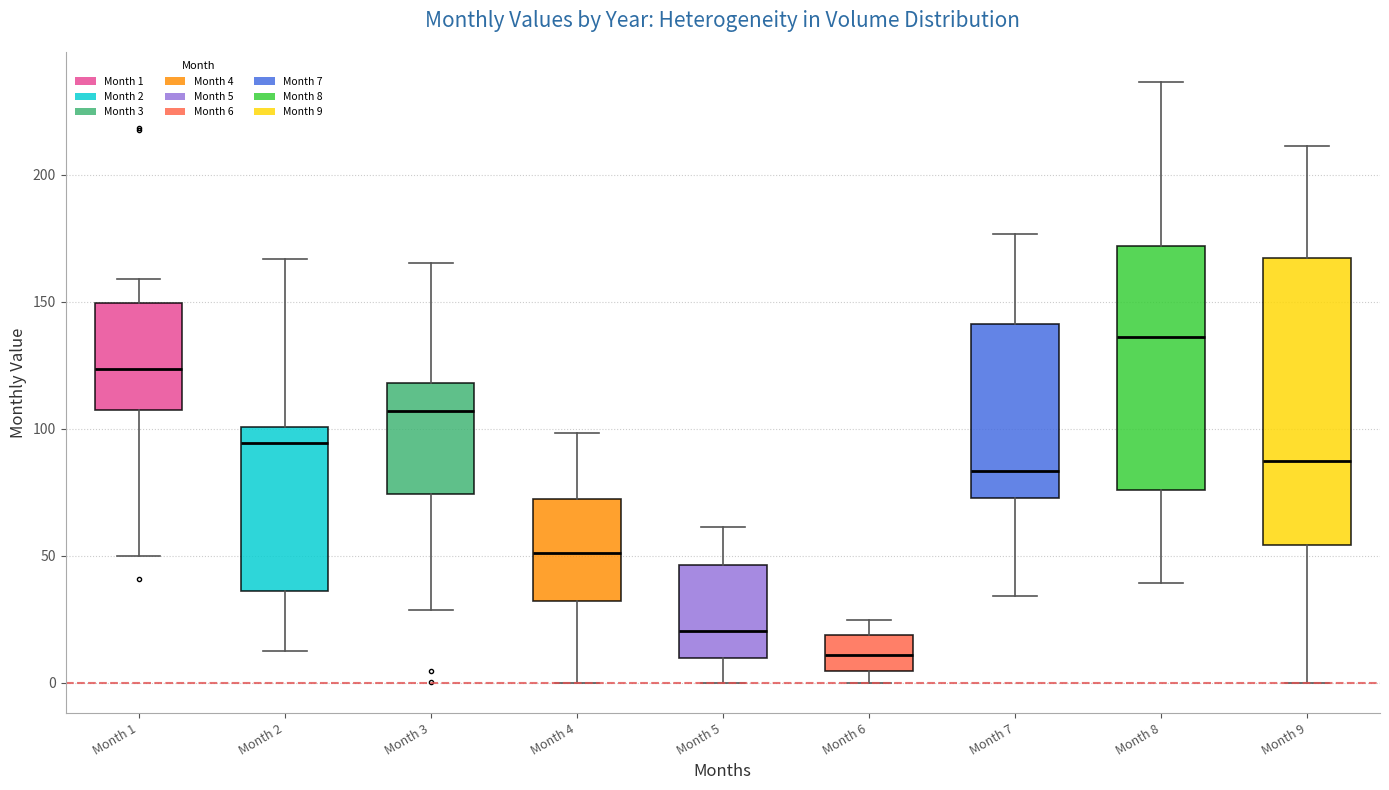

Reading left to right, transcribe this box plot: for each box, give where its median line is, the range the box spans, and where its two whiskers end, as read against the y-axis. The values are not printed on the chart, so give them approximately, as read against the axis.

Month 1: median 125, box 105 to 150, whiskers 50 to 160
Month 2: median 95, box 35 to 100, whiskers 15 to 165
Month 3: median 105, box 75 to 120, whiskers 30 to 165
Month 4: median 50, box 30 to 70, whiskers 0 to 100
Month 5: median 20, box 10 to 45, whiskers 0 to 60
Month 6: median 10, box 5 to 20, whiskers 0 to 25
Month 7: median 85, box 75 to 140, whiskers 35 to 175
Month 8: median 135, box 75 to 170, whiskers 40 to 235
Month 9: median 85, box 55 to 165, whiskers 0 to 210